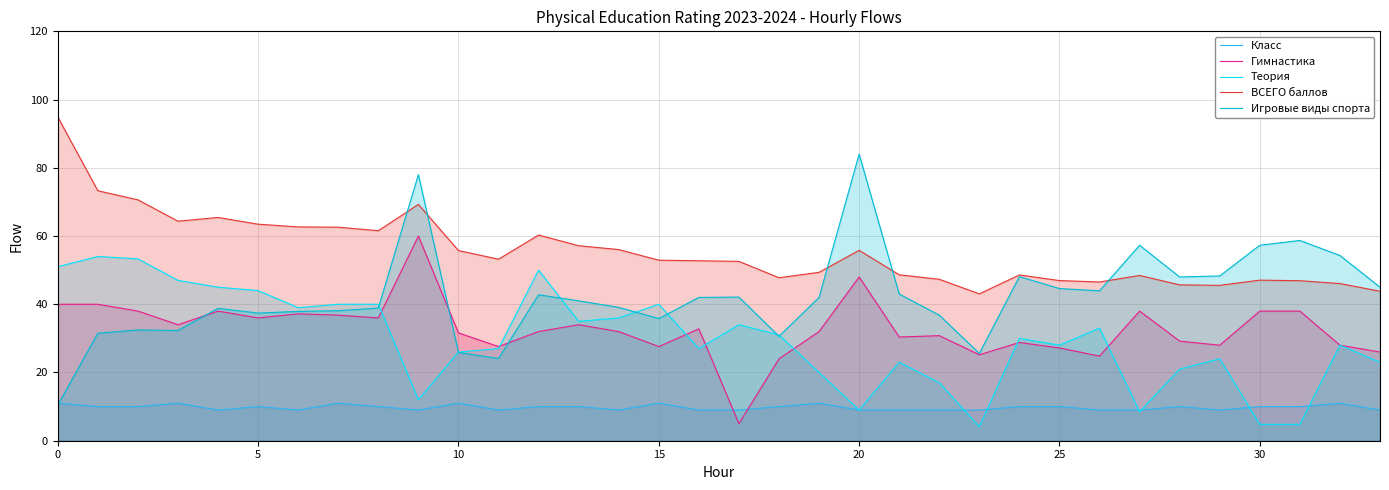

How many data points does each series have?

34